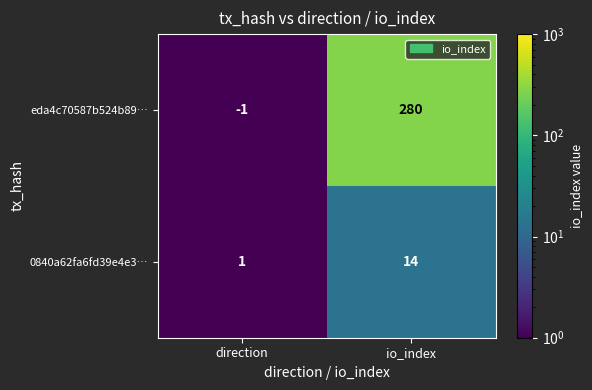

Rank the series by their maximum value, from lowest to highest.

0840a62fa6fd39e4e3…, eda4c70587b524b89…